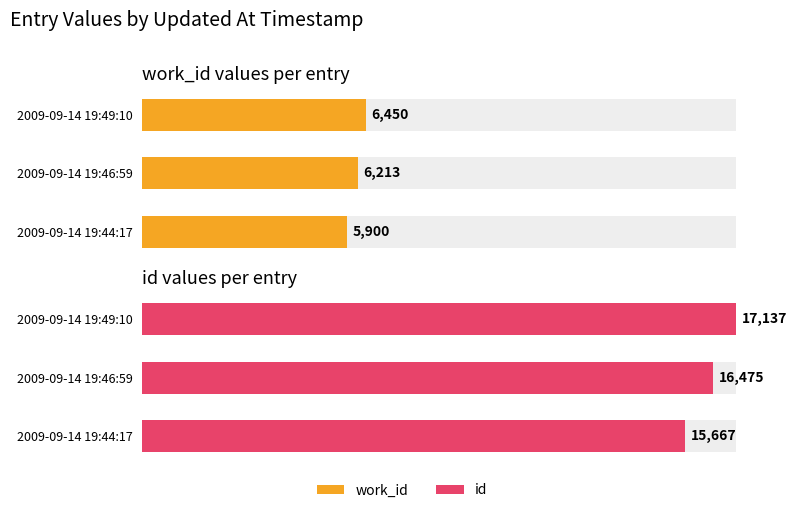

Reading left to right, what are all the values shown in this chart?

work_id values per entry: 0=5900	1=6213	2=6450
id values per entry: 0=15667	1=16475	2=17137